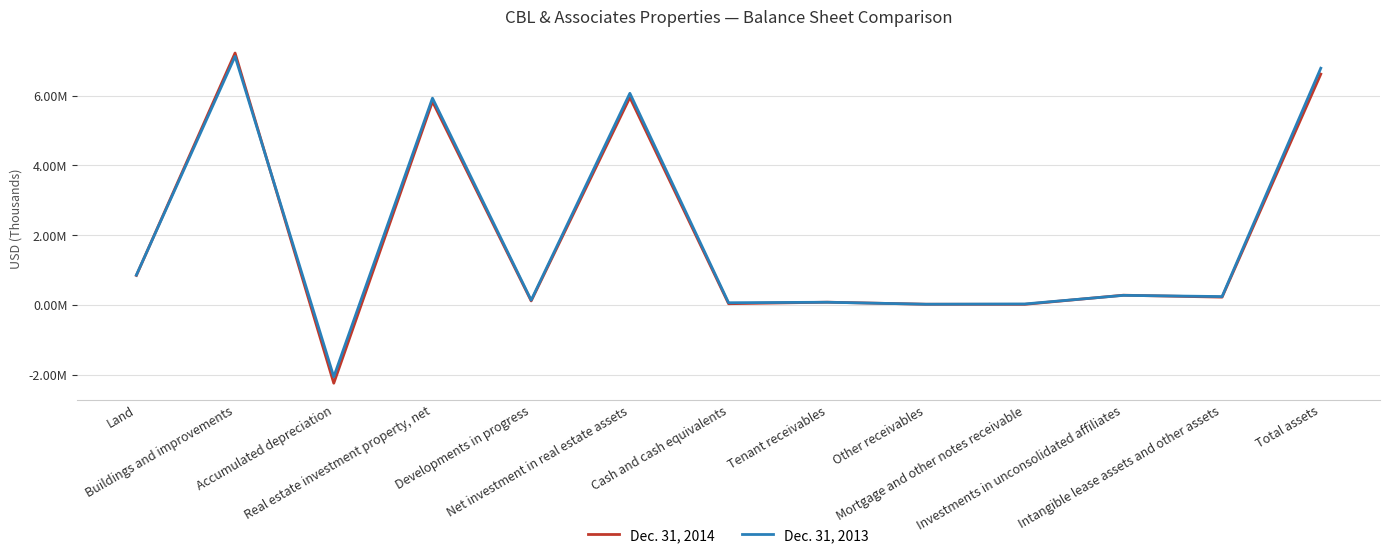

What are all the series names shown in the legend?

Dec. 31, 2014, Dec. 31, 2013